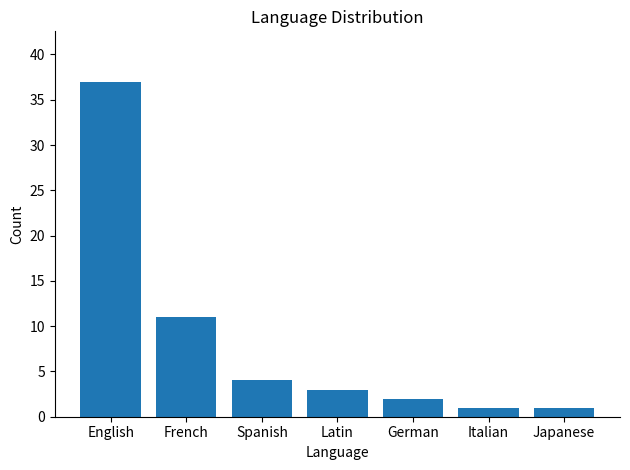

True or false: the data shows 7 at Spanish.

False